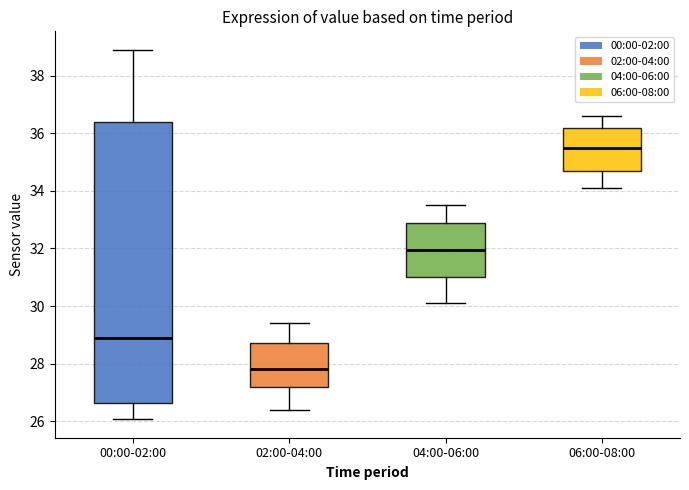

Reading left to right, read every box against the y-axis: the position of its median line, the range the box covers, and the ends of its whiskers. The values are not printed on the chart, so give them approximately, as read against the axis.

00:00-02:00: median 28.8, box 26.6 to 36.4, whiskers 26.0 to 39.0
02:00-04:00: median 27.8, box 27.2 to 28.8, whiskers 26.4 to 29.4
04:00-06:00: median 32.0, box 31.0 to 32.8, whiskers 30.2 to 33.6
06:00-08:00: median 35.6, box 34.6 to 36.2, whiskers 34.2 to 36.6